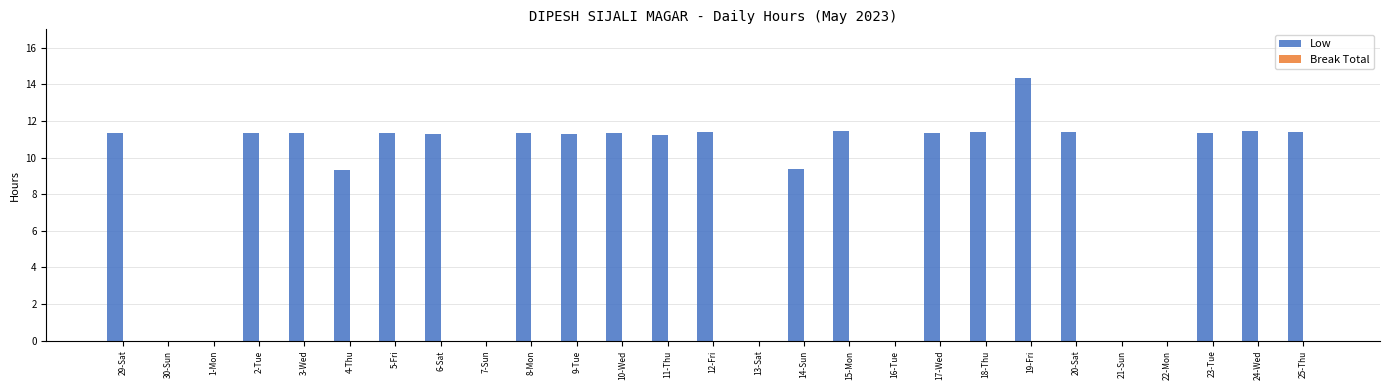

Read the value at 24-Wed.

11.4